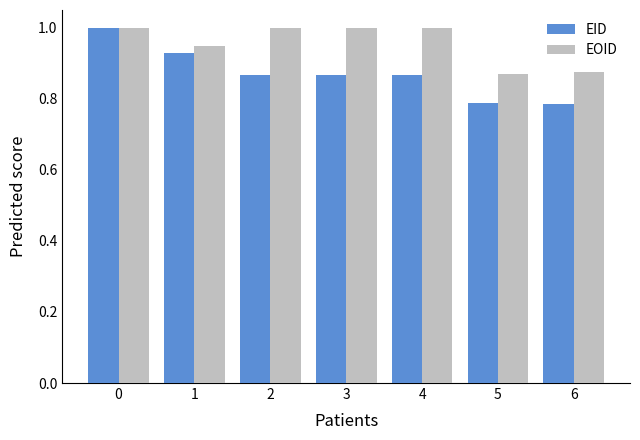

Does the chart contain any negative values?

No